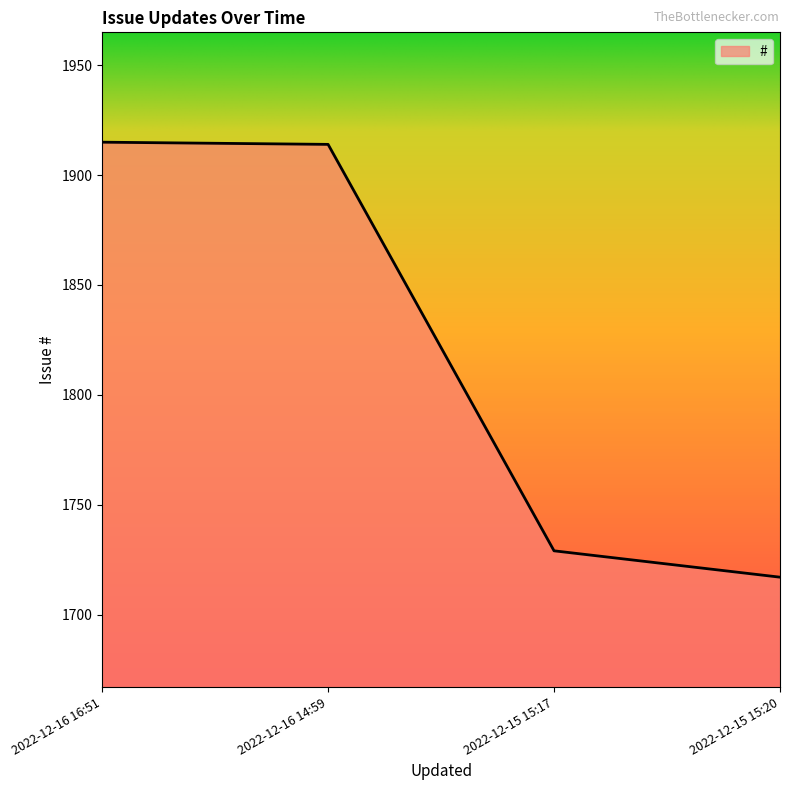

The value at 2022-12-15 15:20 is 1196. True or false?

False